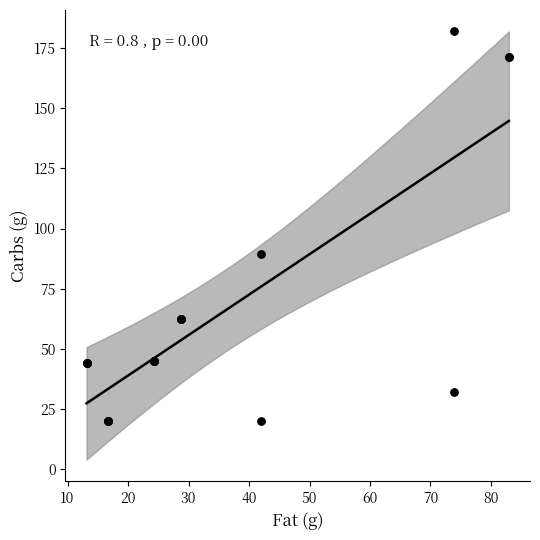

What Y value in the scatter plot is closest to 101?

89.5